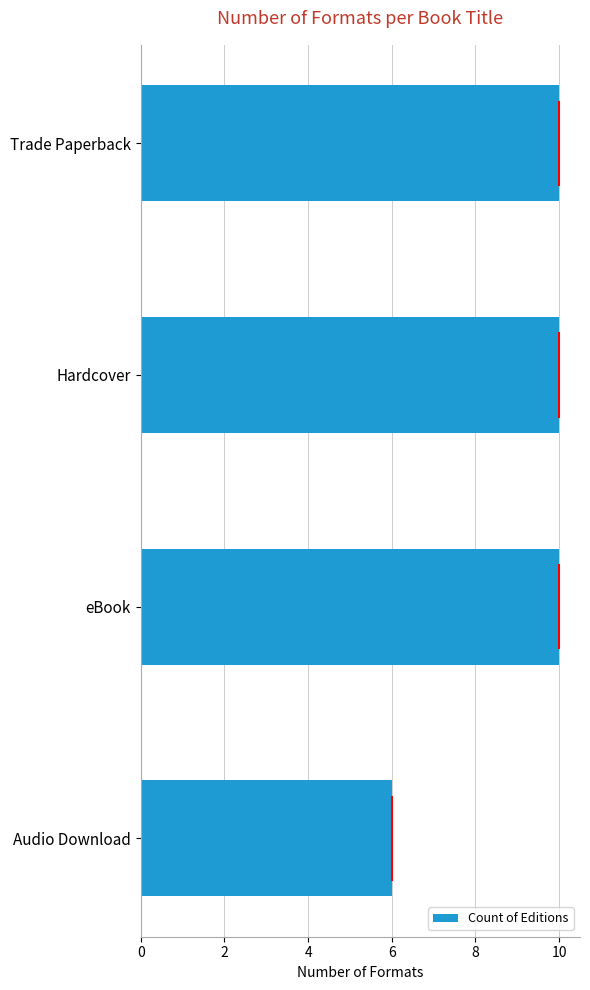

What is the difference between the maximum and minimum values?

4